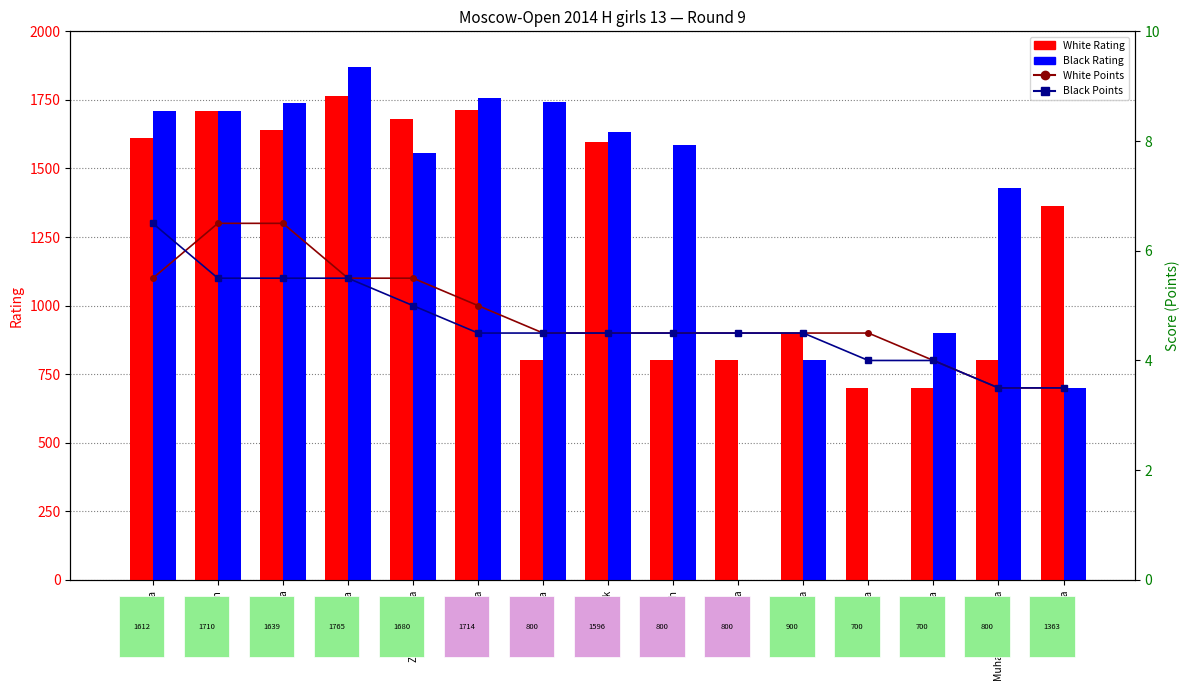

Reading left to right, what are all the values shown in this chart?

White Rating: Shelepneva=1612.0	Grigoryan=1710.0	Filippova=1639.0	Shafigullina=1765.0	Zhemchuzhina=1680.0	Krapivina=1714.0	Buchina=800.0	Troyanok=1596.0	Perch=800.0	Beliakova=800.0	Mavrova=900.0	Terkina=700.0	Gudzinskaya=700.0	Muhamadzhonova=800.0	Budkina=1363.0
Black Rating: Shelepneva=1711.0	Grigoryan=1709.0	Filippova=1738.0	Shafigullina=1869.0	Zhemchuzhina=1558.0	Krapivina=1757.0	Buchina=1743.0	Troyanok=1634.0	Perch=1585.0	Beliakova=0.0	Mavrova=800.0	Terkina=0.0	Gudzinskaya=900.0	Muhamadzhonova=1430.0	Budkina=700.0
White Points: Shelepneva=5.5	Grigoryan=6.5	Filippova=6.5	Shafigullina=5.5	Zhemchuzhina=5.5	Krapivina=5.0	Buchina=4.5	Troyanok=4.5	Perch=4.5	Beliakova=4.5	Mavrova=4.5	Terkina=4.5	Gudzinskaya=4.0	Muhamadzhonova=3.5	Budkina=3.5
Black Points: Shelepneva=6.5	Grigoryan=5.5	Filippova=5.5	Shafigullina=5.5	Zhemchuzhina=5.0	Krapivina=4.5	Buchina=4.5	Troyanok=4.5	Perch=4.5	Beliakova=4.5	Mavrova=4.5	Terkina=4.0	Gudzinskaya=4.0	Muhamadzhonova=3.5	Budkina=3.5